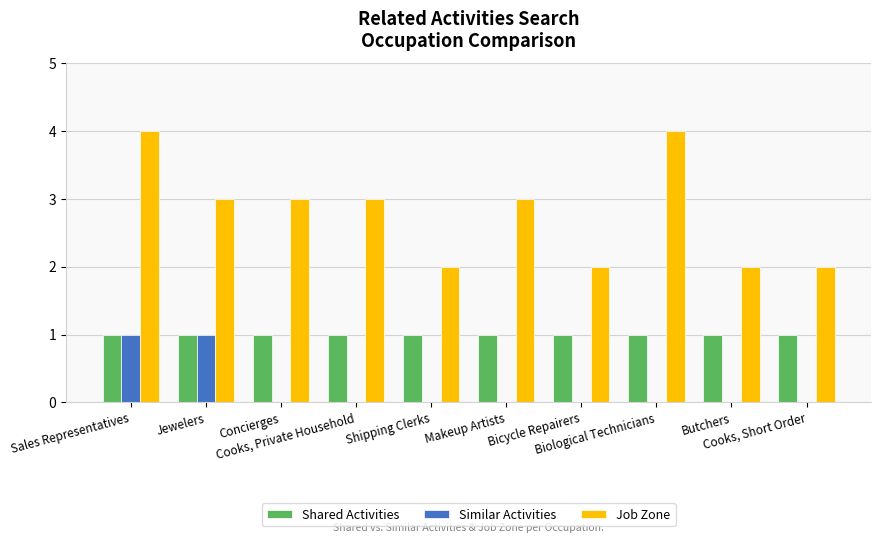

What is the greatest value displayed?

4